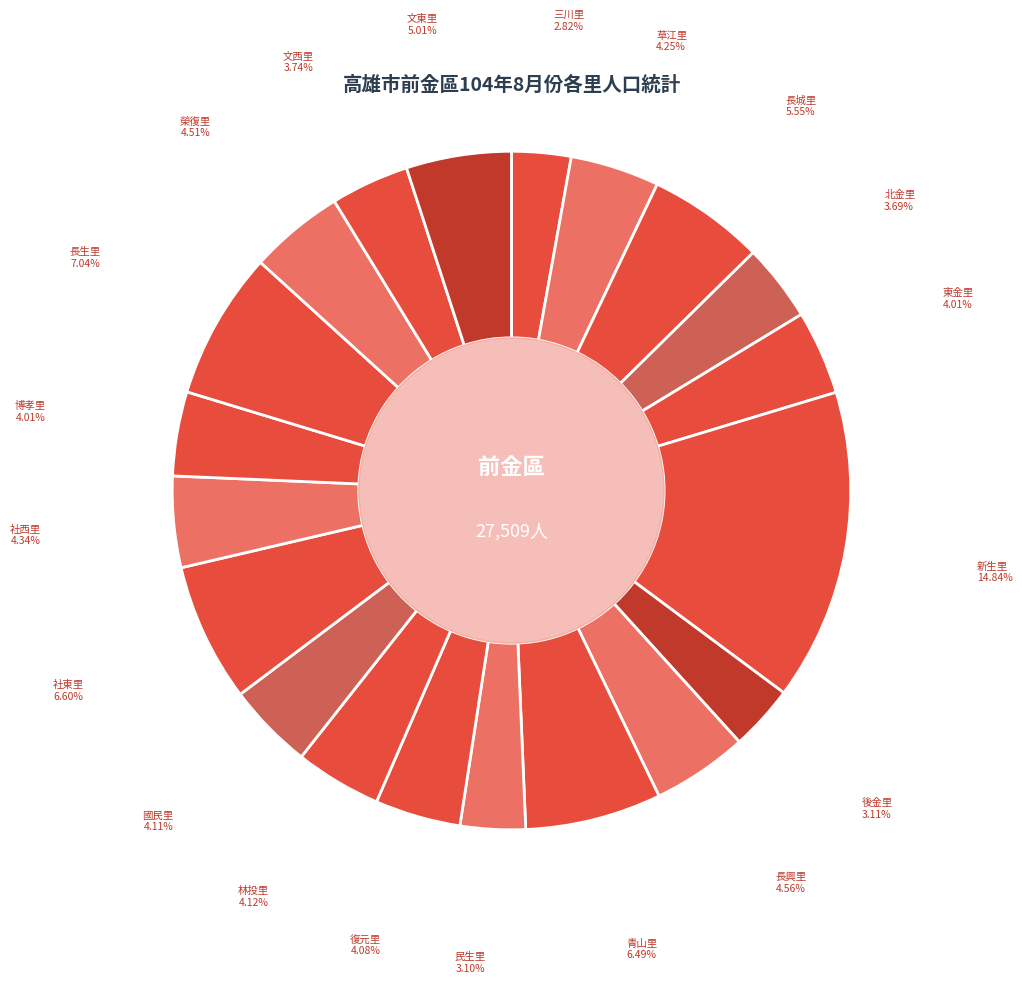

Which category has the biggest portion of the pie?

新生里